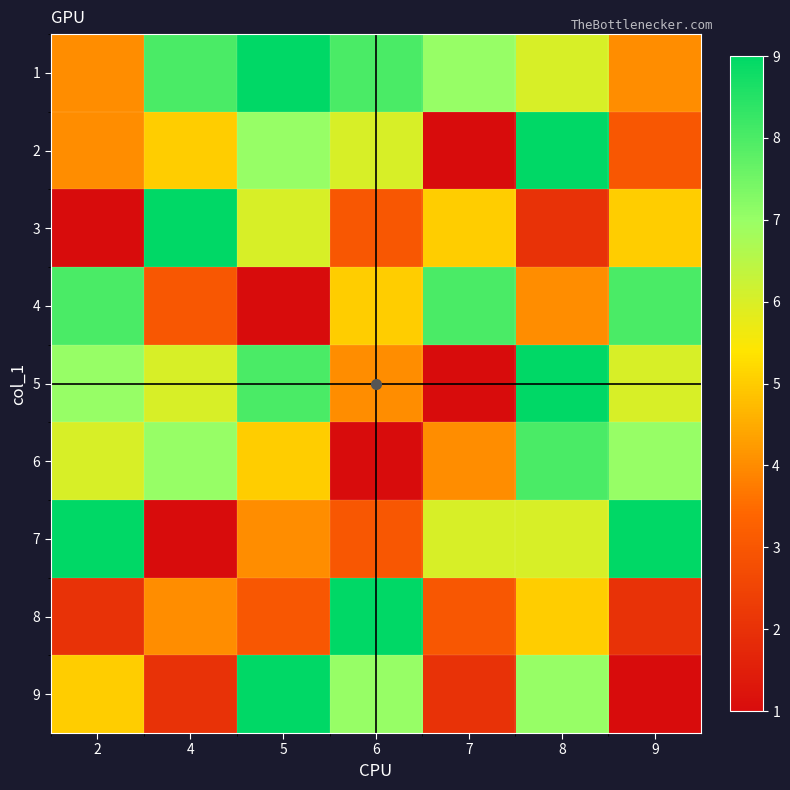

How many distinct data groups are displayed?

9